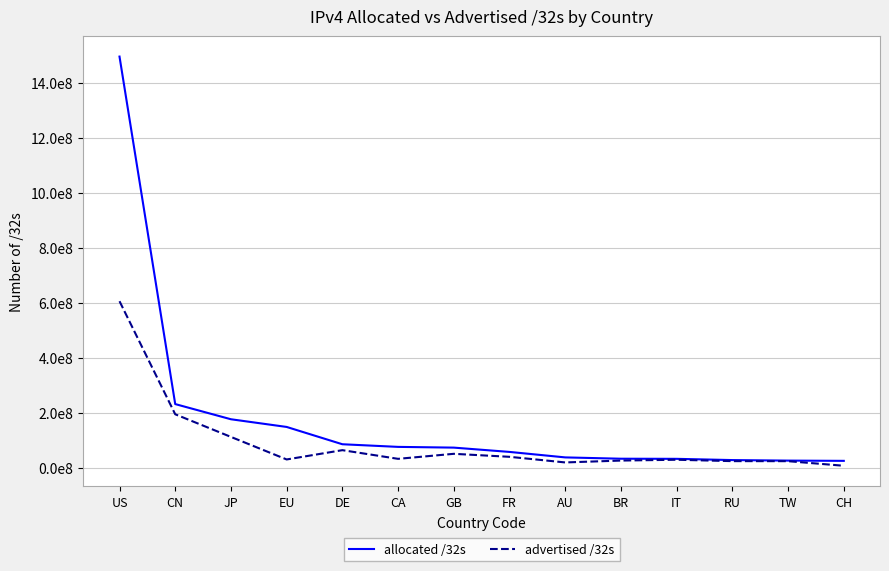

At which category is the sum across all series the highest?

US